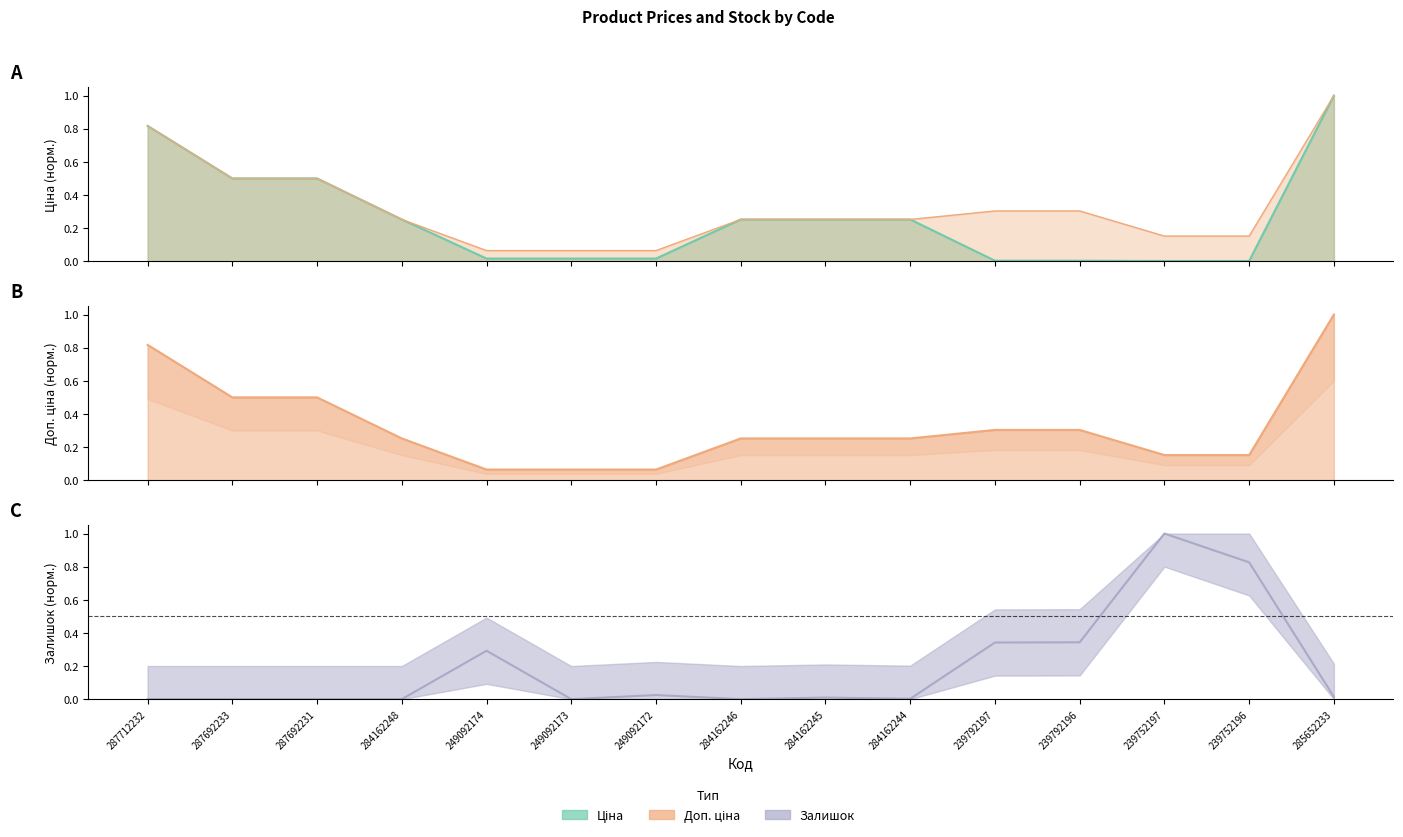

Reading left to right, what are all the values shown in this chart?

Ціна: 0.8	0.5	0.5	0.3	0.0	0.0	0.0	0.3	0.3	0.3	0.0	0.0	0.0	0.0	1.0
Доп. ціна: 0.8	0.5	0.5	0.3	0.1	0.1	0.1	0.3	0.3	0.3	0.3	0.3	0.2	0.2	1.0
Залишок: 0.0	0.0	0.0	0.0	0.3	0.0	0.0	0.0	0.0	0.0	0.3	0.3	1.0	0.8	0.0